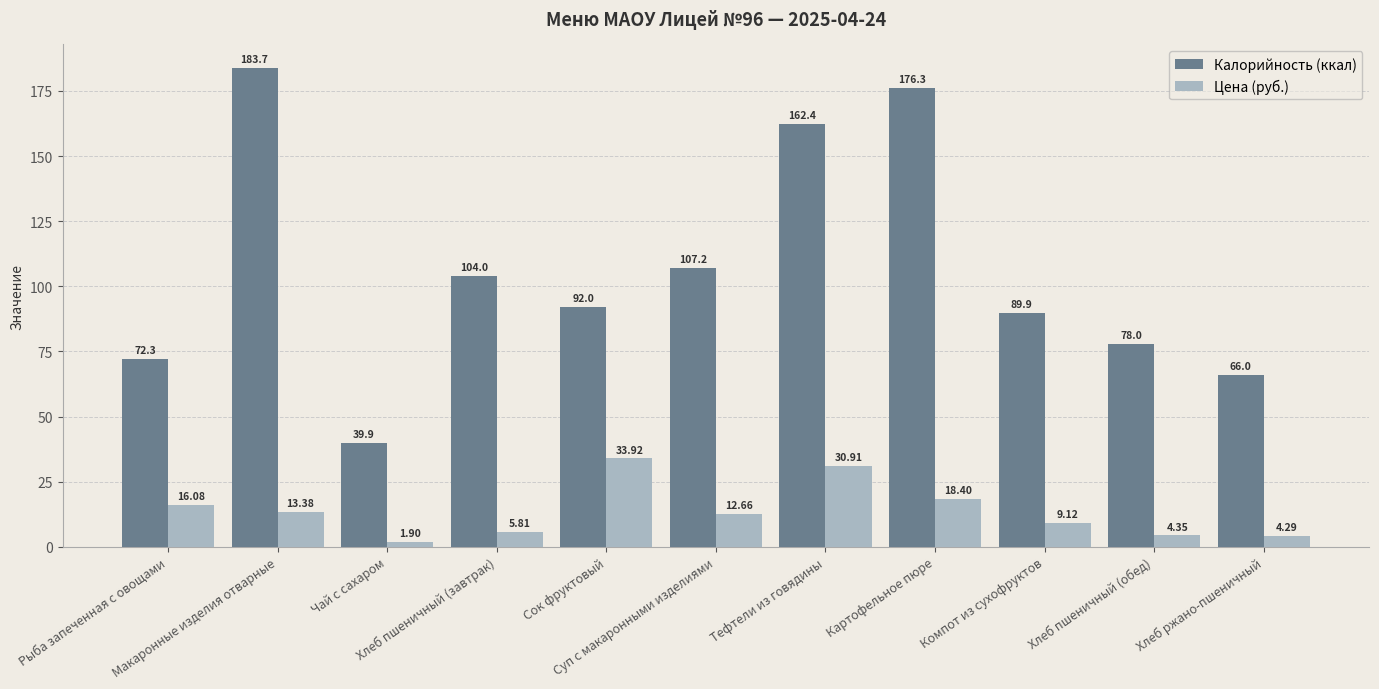

Read the Цена (руб.) value at Хлеб пшеничный (завтрак).

5.8